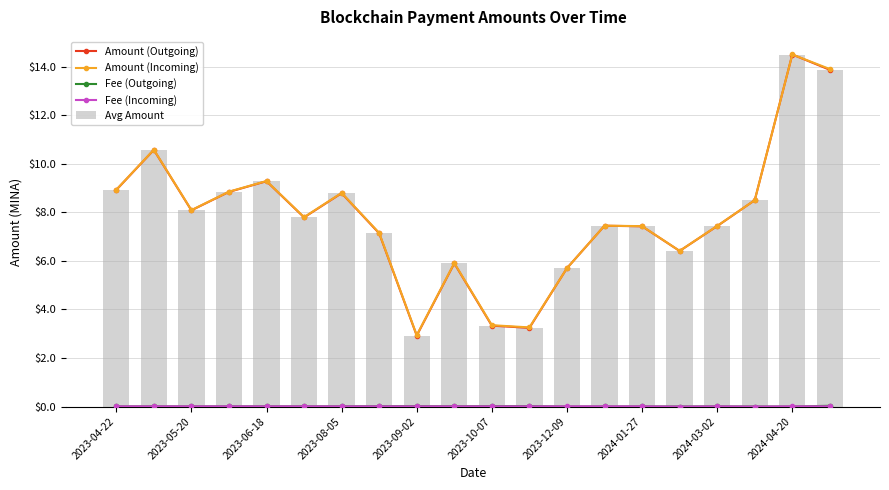

Which series has the largest total across all categories?

Amount (Incoming)